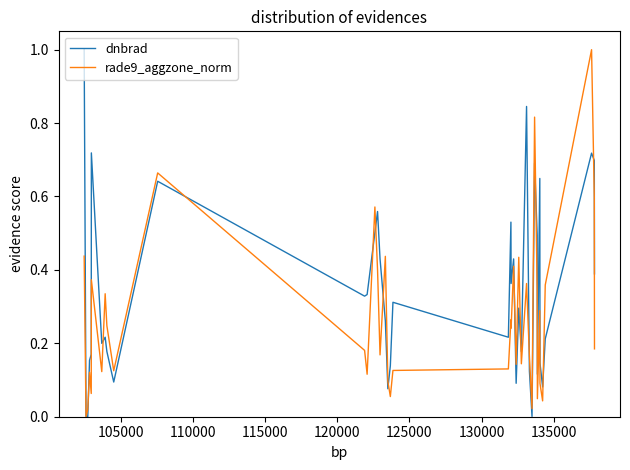

What is the maximum value for dnbrad?

1.0